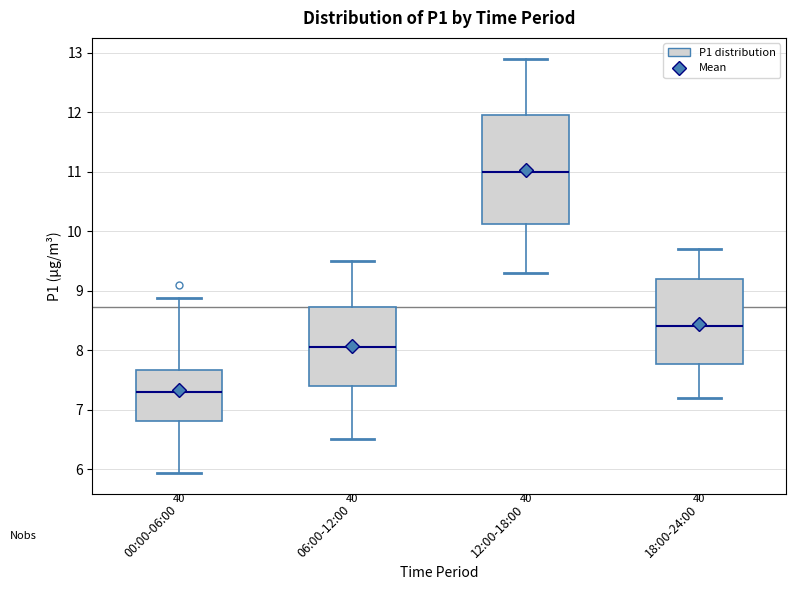

Which box's median line is the highest?

12:00-18:00